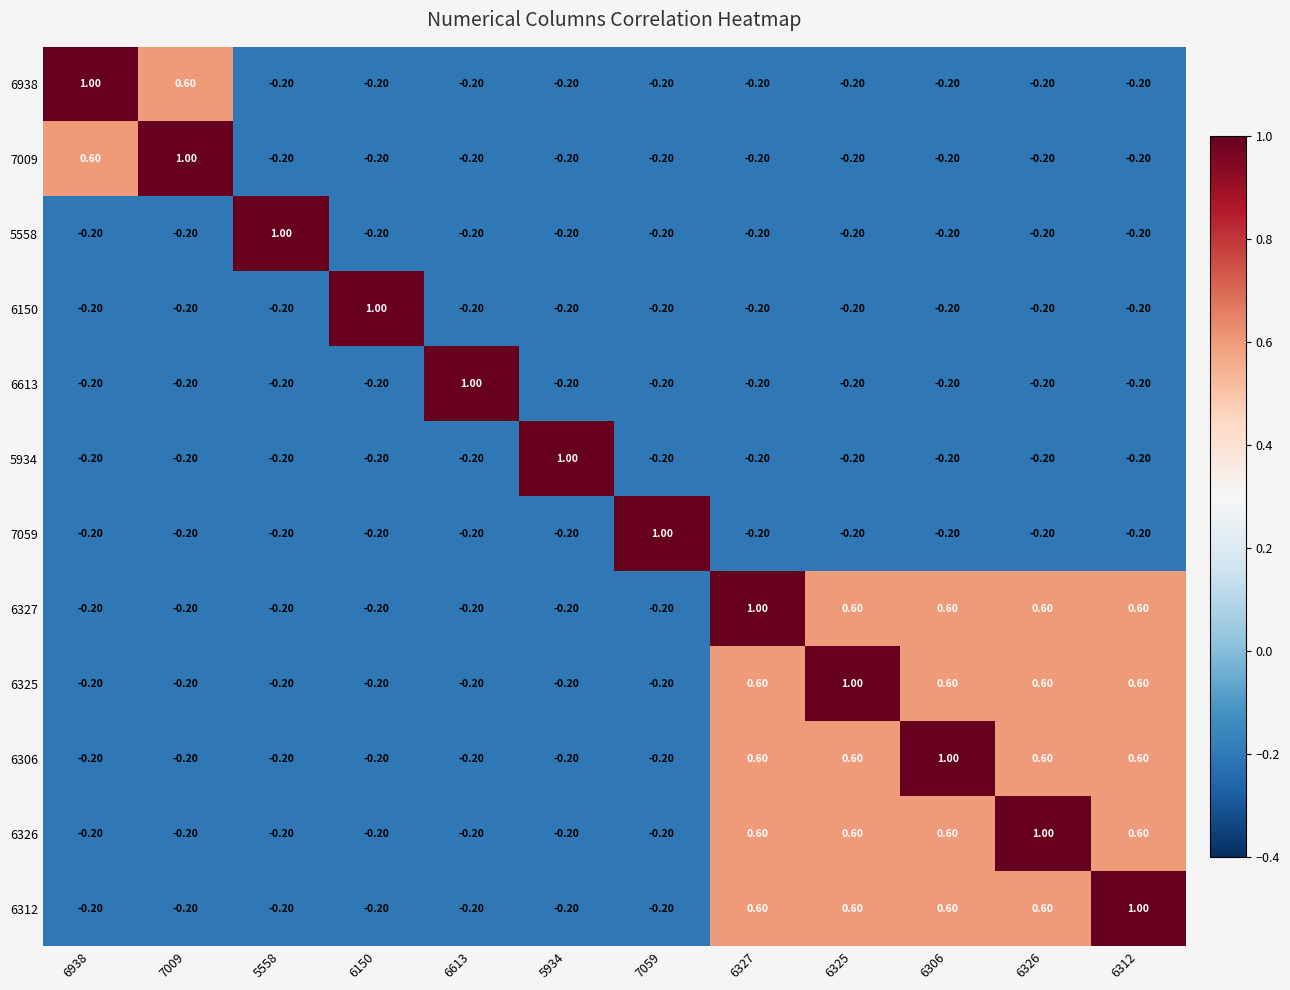

How many distinct data groups are displayed?

12